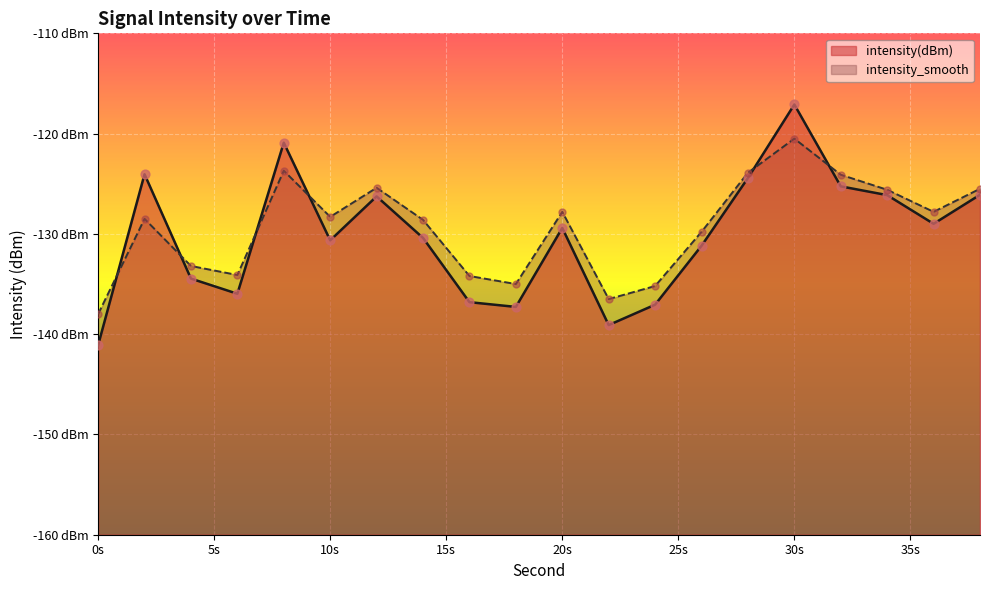

Which series has the widest spread of Y values?

intensity(dBm)